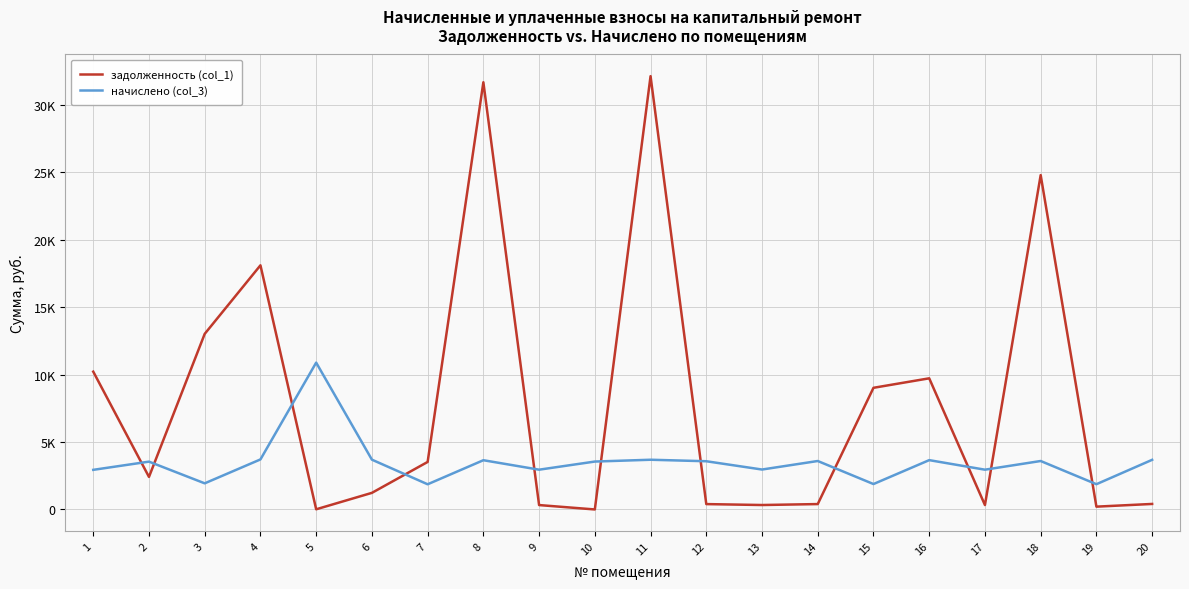

What are all the series names shown in the legend?

задолженность (col_1), начислено (col_3)